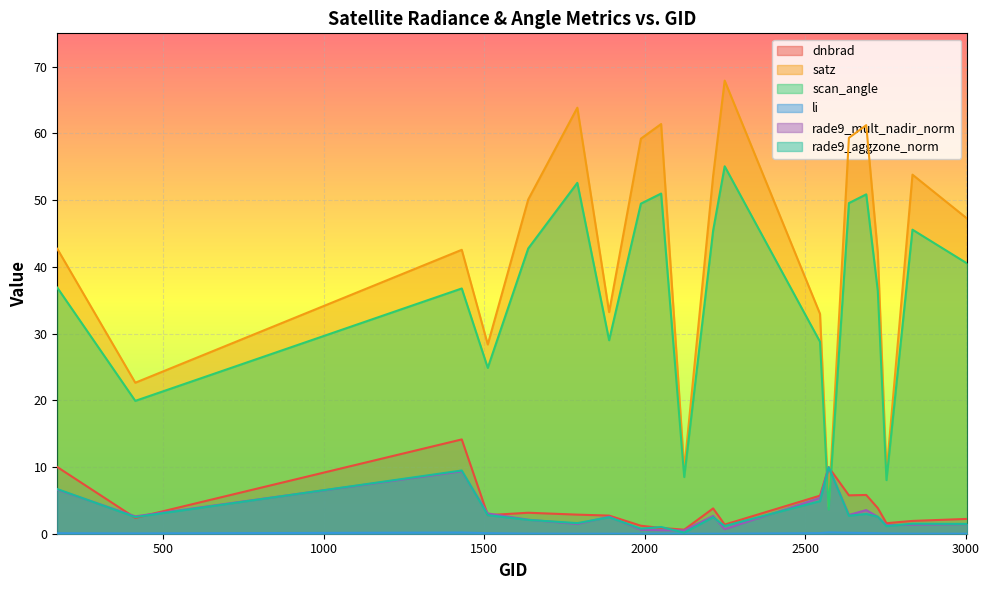

What is the value of the scan_angle point at the 12th from the left?

55.1